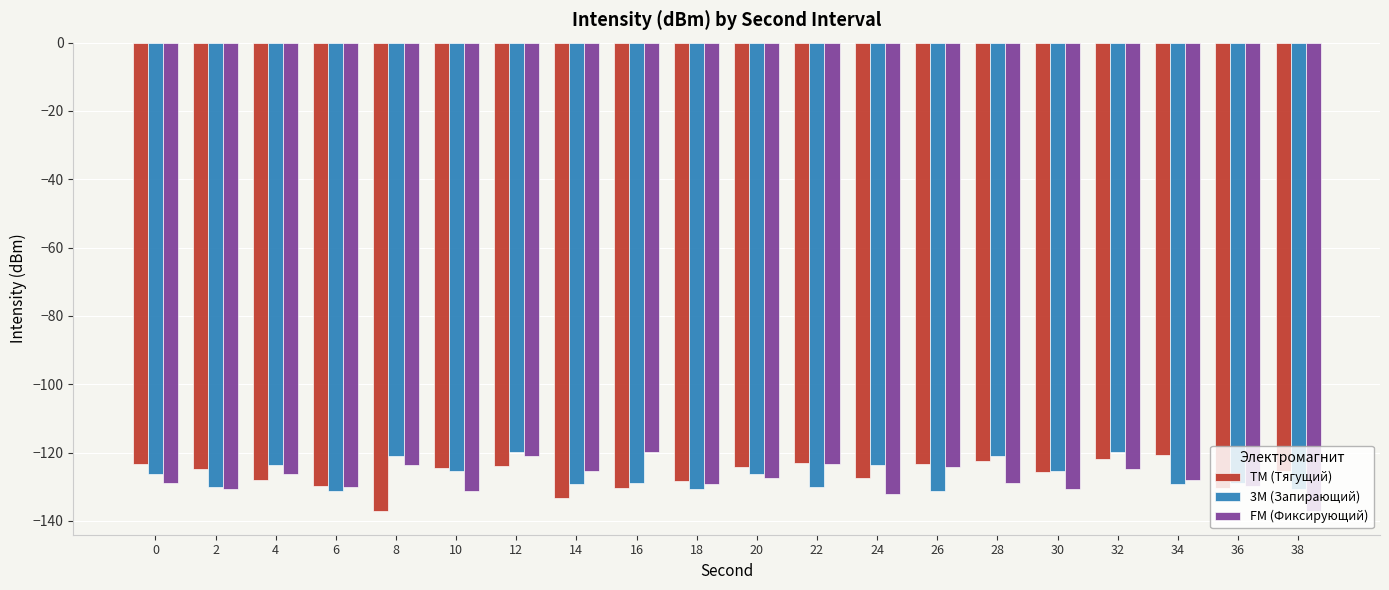

What is the difference between the highest and lowest values at 28?

7.8